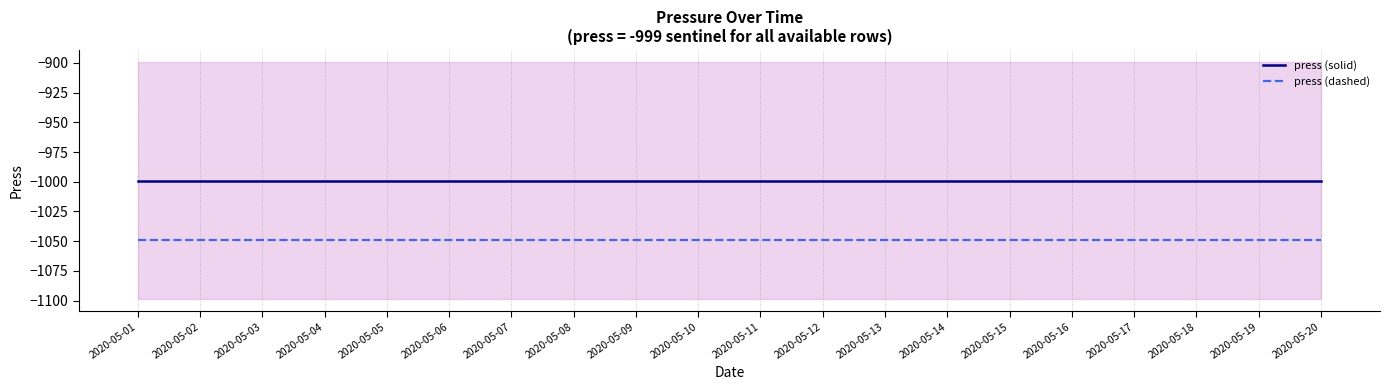

The press (dashed) series shows -469.4 at 2020-05-09. True or false?

False